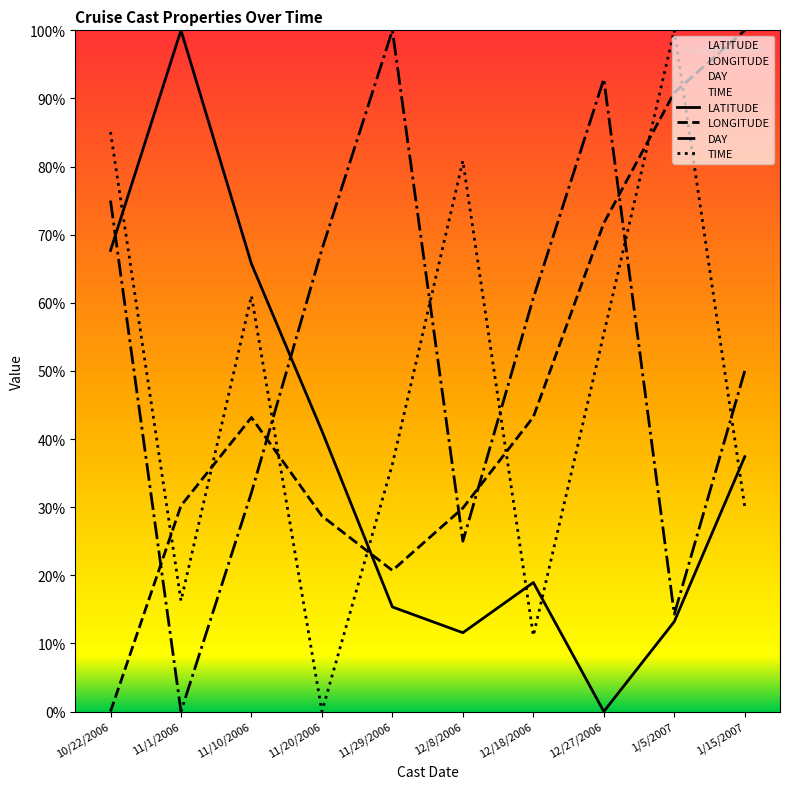

How many lines are shown in the chart?

4